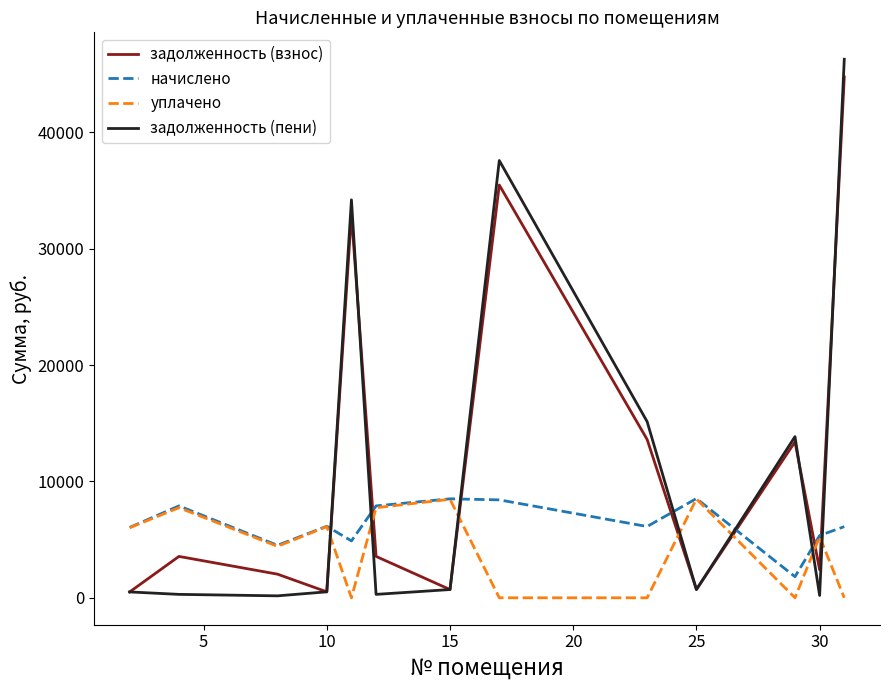

What is the difference between the maximum and minimum values in the уплачено series?

8488.4